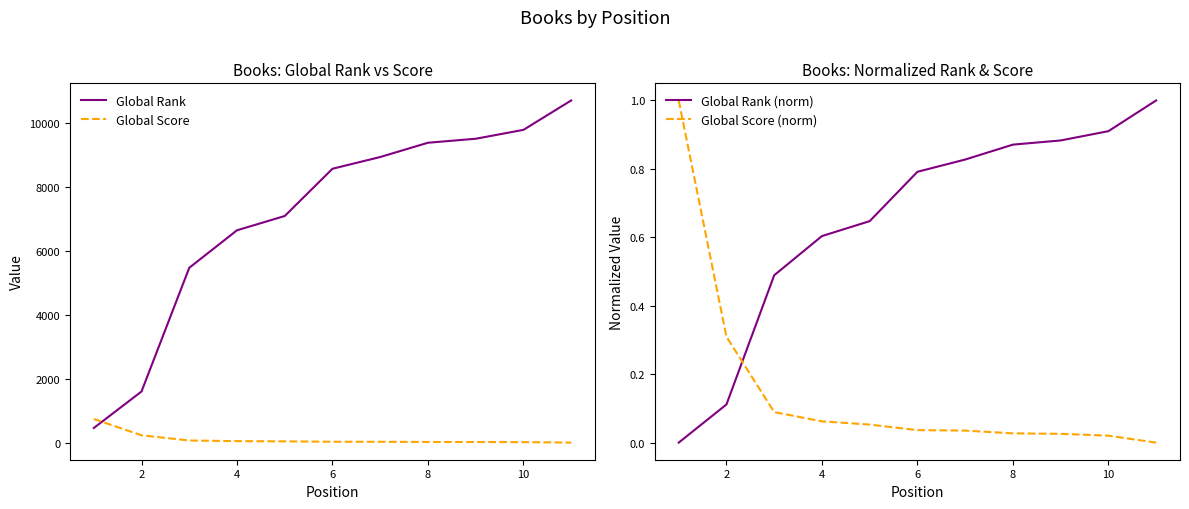

True or false: Global Score (norm) has a value of 0.5 at 2.

False